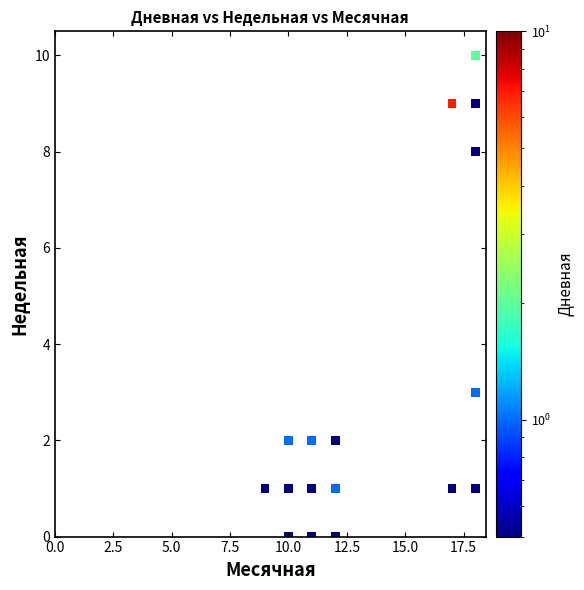

What Y value in the scatter plot is closest to 5?

3